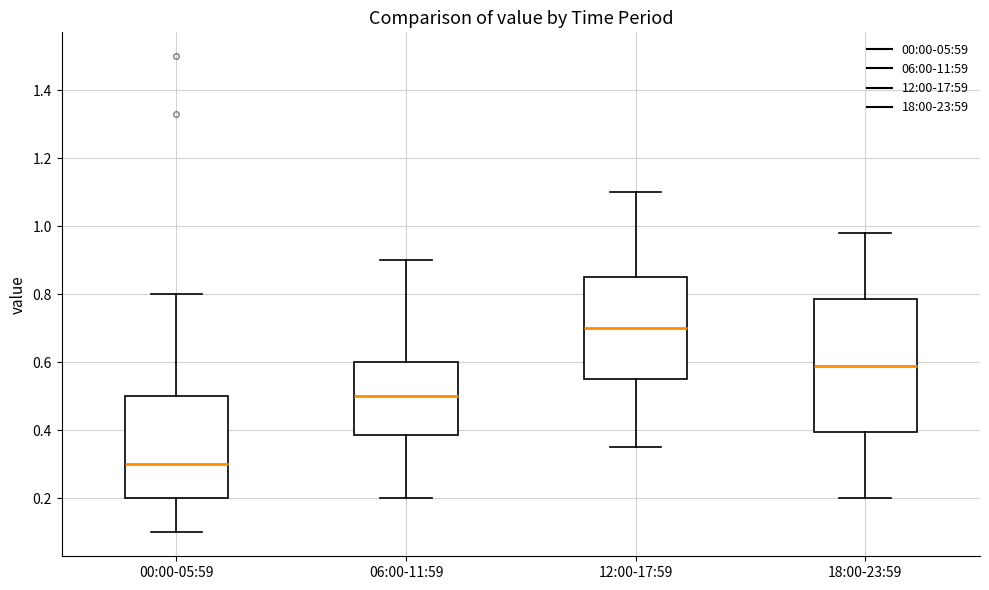

Reading left to right, transcribe this box plot: for each box, give where its median line is, the range the box spans, and where its two whiskers end, as read against the y-axis. The values are not printed on the chart, so give them approximately, as read against the axis.

00:00-05:59: median 0.30, box 0.20 to 0.50, whiskers 0.10 to 0.80
06:00-11:59: median 0.50, box 0.38 to 0.60, whiskers 0.20 to 0.90
12:00-17:59: median 0.70, box 0.56 to 0.86, whiskers 0.36 to 1.10
18:00-23:59: median 0.60, box 0.40 to 0.78, whiskers 0.20 to 0.98